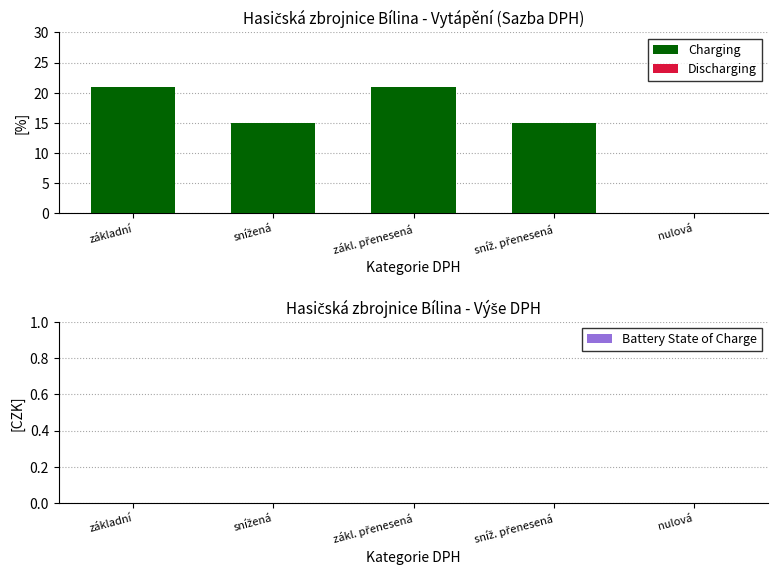

What is the approximate value at základní?

21